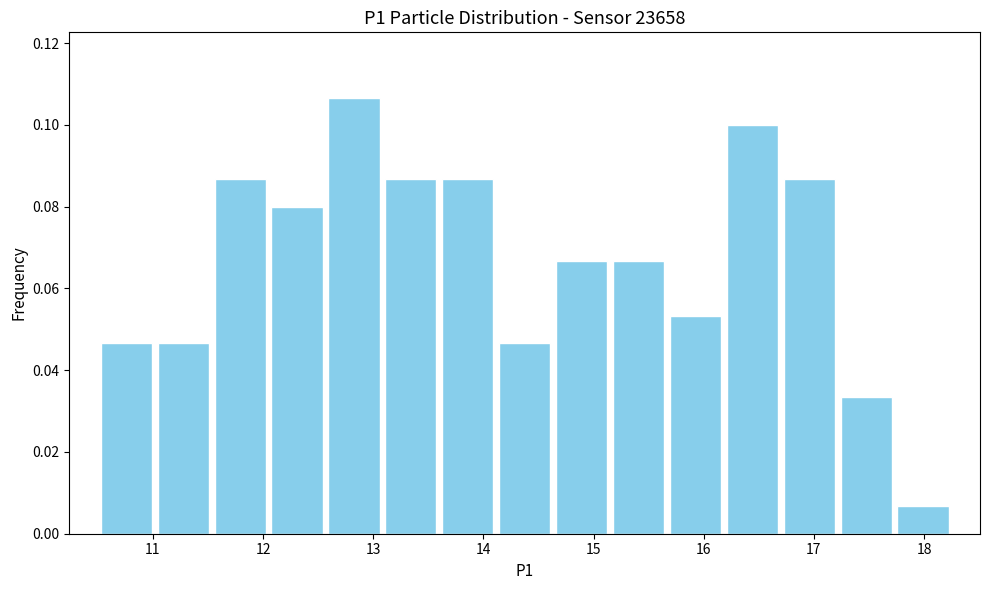

Reading left to right, list every bar in this chart as the range it spans on the x-axis followed by its height. Neither the bar edges nor the heights are printed on the chart, so give them approximately, as read against the axes.

10.5 to 11.0: 0.046
11.0 to 11.5: 0.046
11.5 to 12.1: 0.086
12.1 to 12.6: 0.080
12.6 to 13.1: 0.106
13.1 to 13.6: 0.086
13.6 to 14.1: 0.086
14.1 to 14.6: 0.046
14.6 to 15.2: 0.066
15.2 to 15.7: 0.066
15.7 to 16.2: 0.054
16.2 to 16.7: 0.100
16.7 to 17.2: 0.086
17.2 to 17.7: 0.034
17.7 to 18.3: 0.006